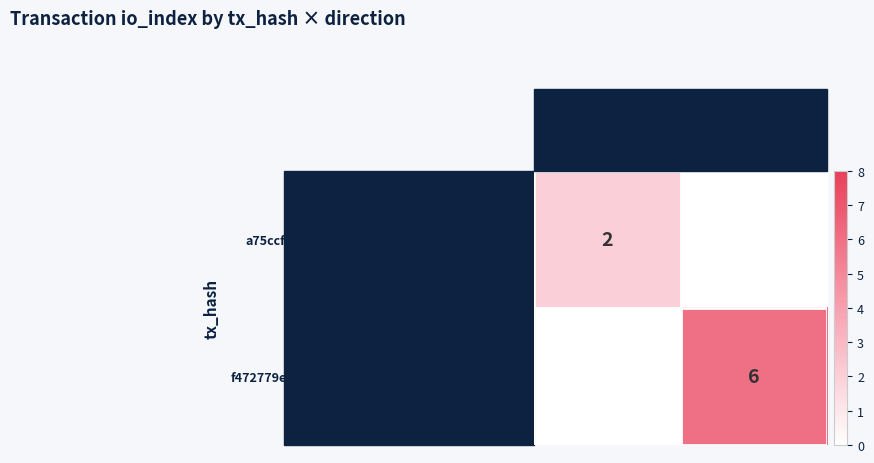

Count the number of categories in the chart.

2